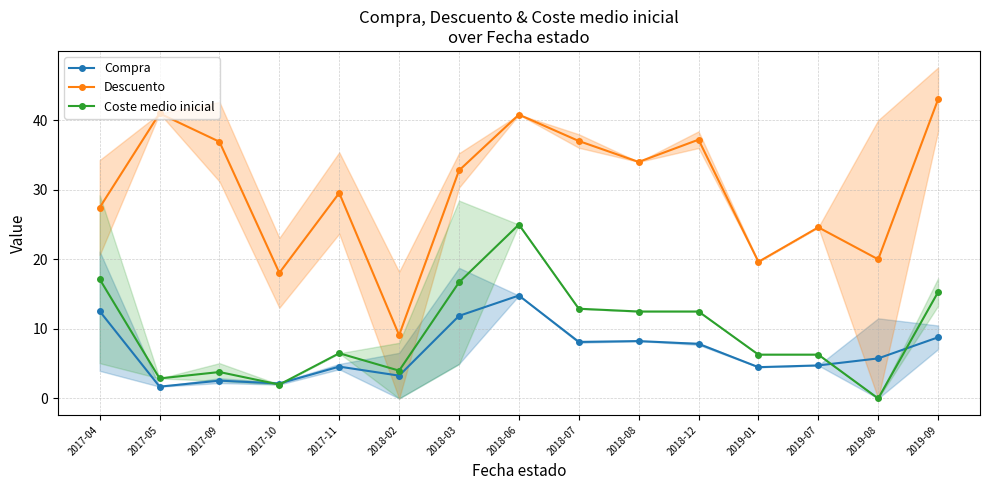

How many values in the Compra series exceed 5?

8